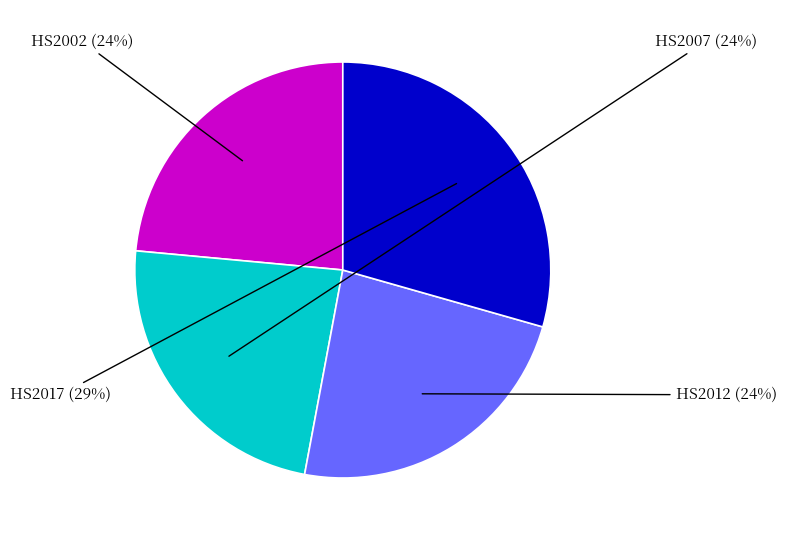

Is there a majority slice in this chart?

No